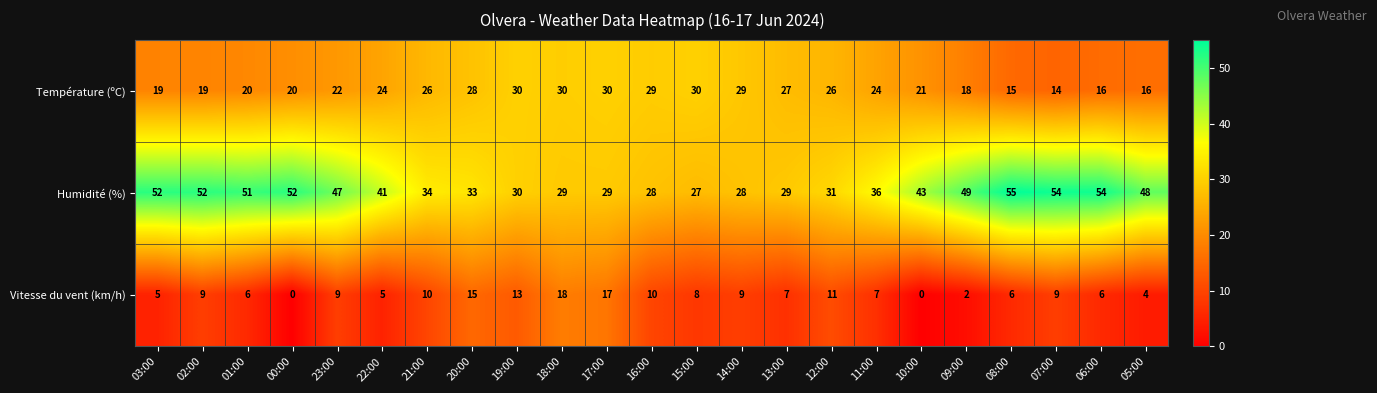

True or false: Humidité (%) has a value of 29 at 17:00.

True